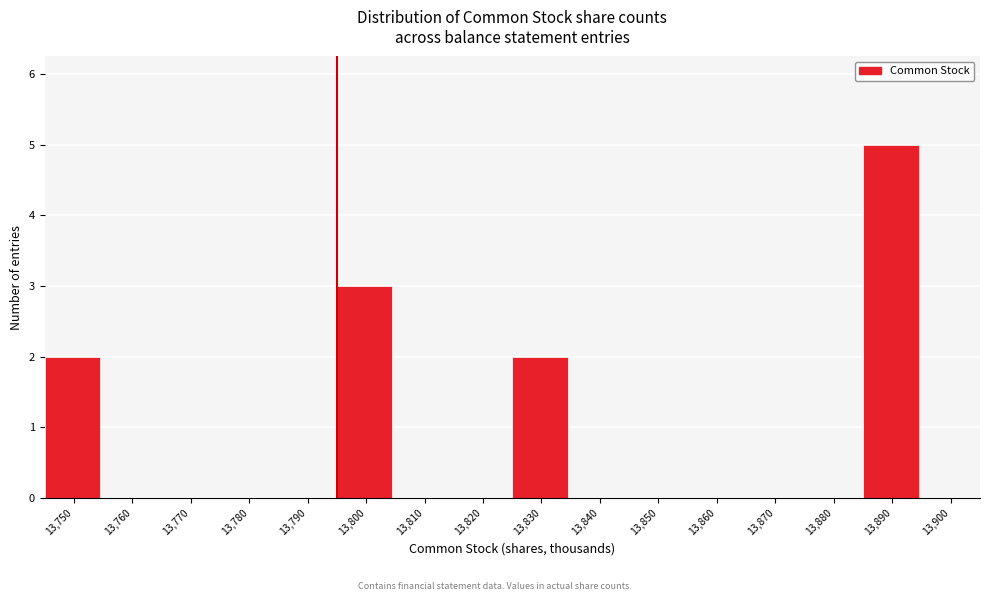

Reading right to left, transcribe all the data shown in this chart.

13,900=0	13,890=5	13,880=0	13,870=0	13,860=0	13,850=0	13,840=0	13,830=2	13,820=0	13,810=0	13,800=3	13,790=0	13,780=0	13,770=0	13,760=0	13,750=2